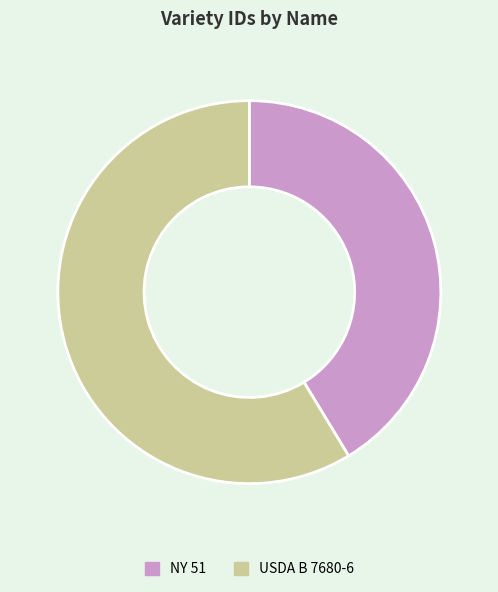

Which category accounts for the majority?

USDA B 7680-6